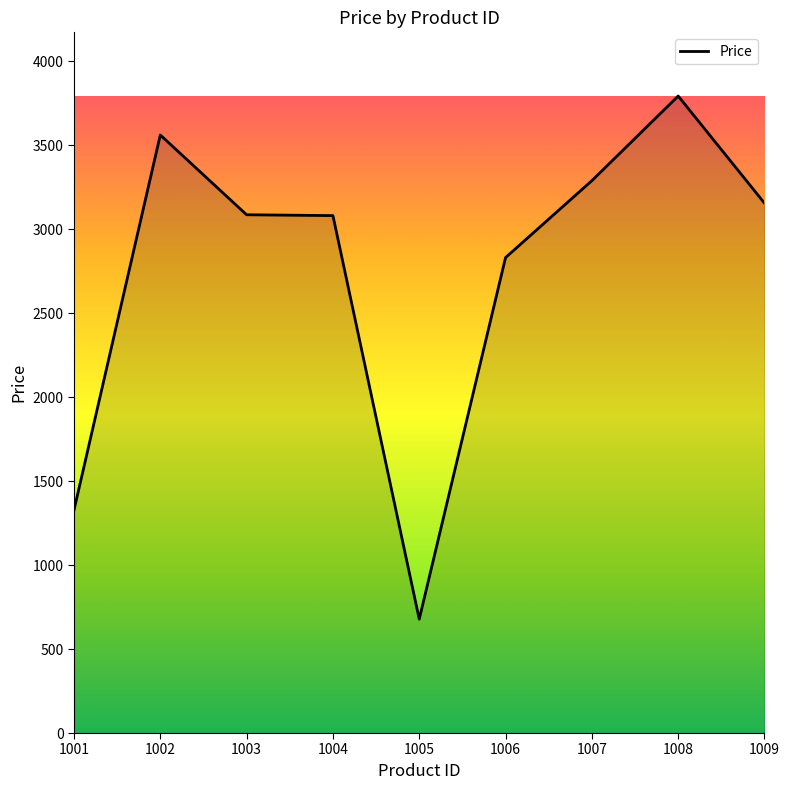

What is the difference between the maximum and minimum values?

3115